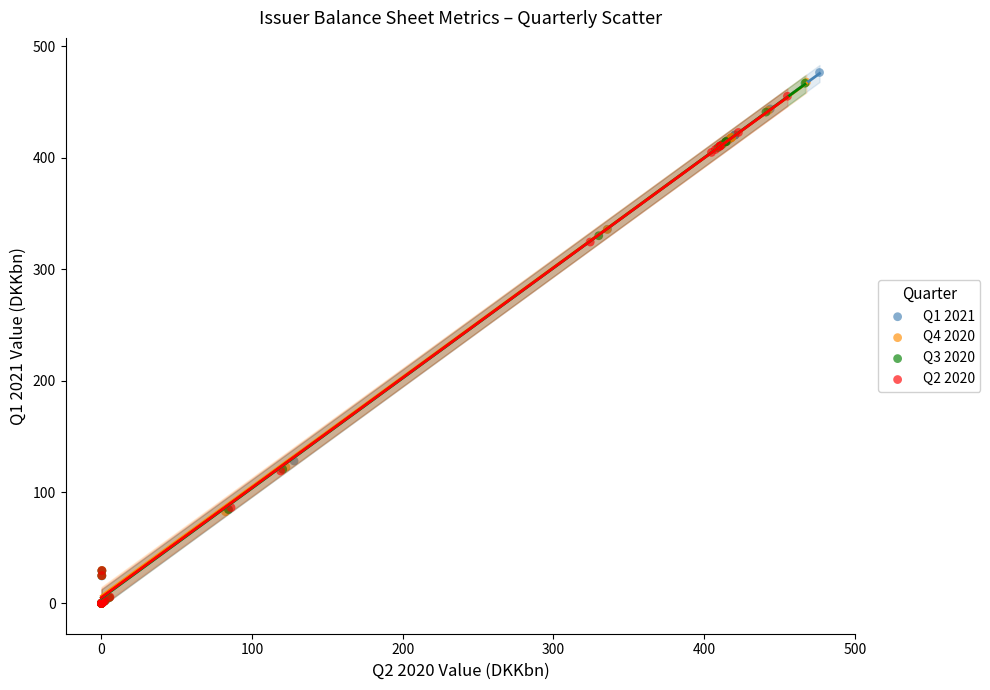

Which series reaches the maximum Y coordinate?

Q1 2021